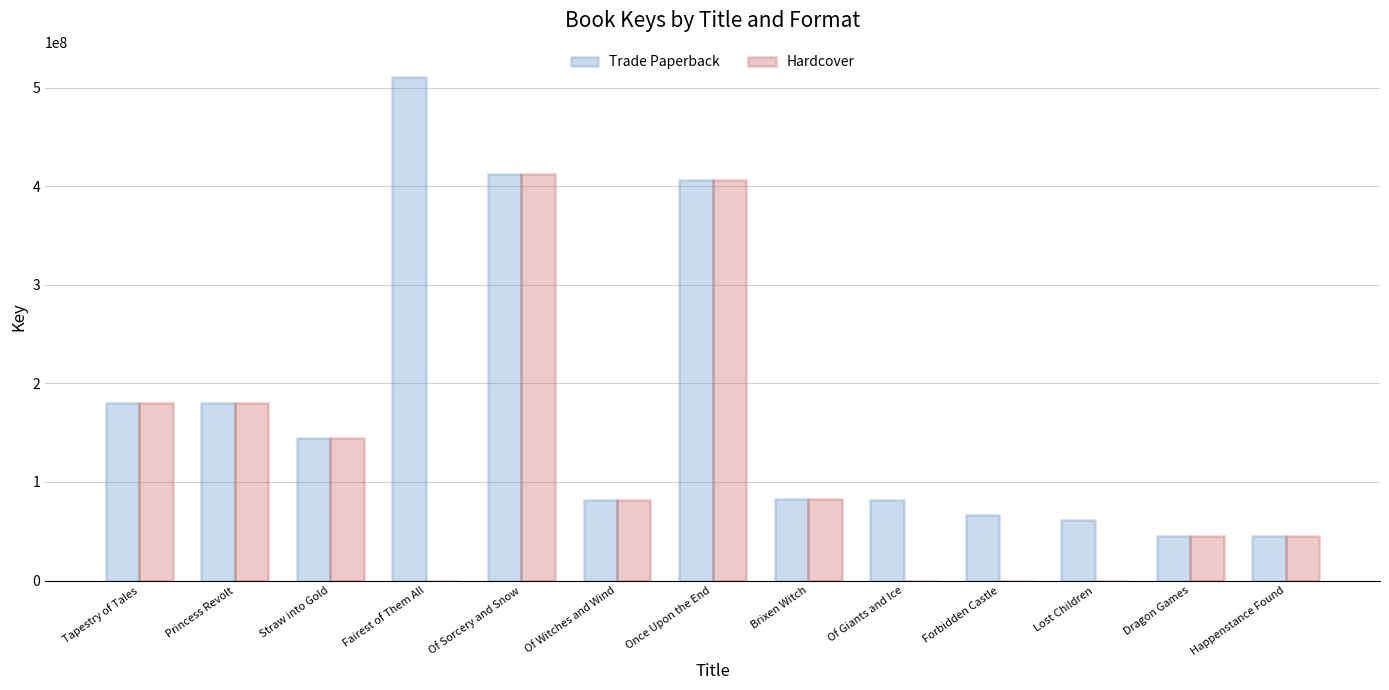

What is the sum of the Hardcover values at Of Sorcery and Snow and Once Upon the End?

818904643